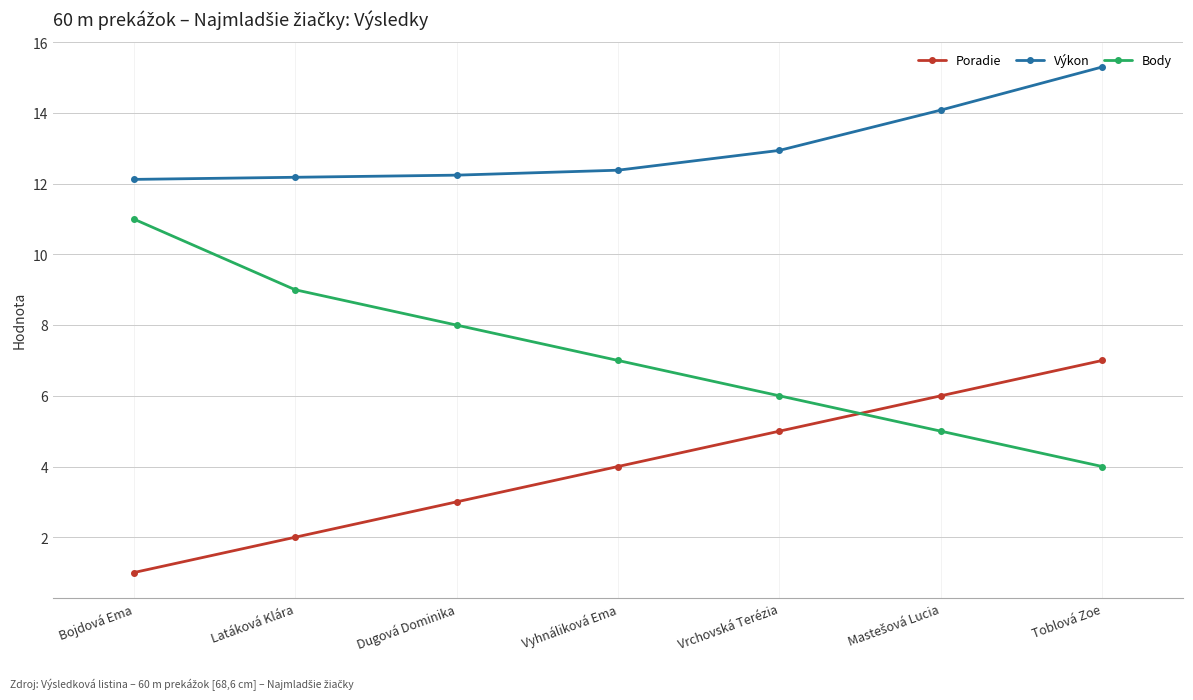

What is the label of the 3rd point from the right?

Vrchovská Terézia